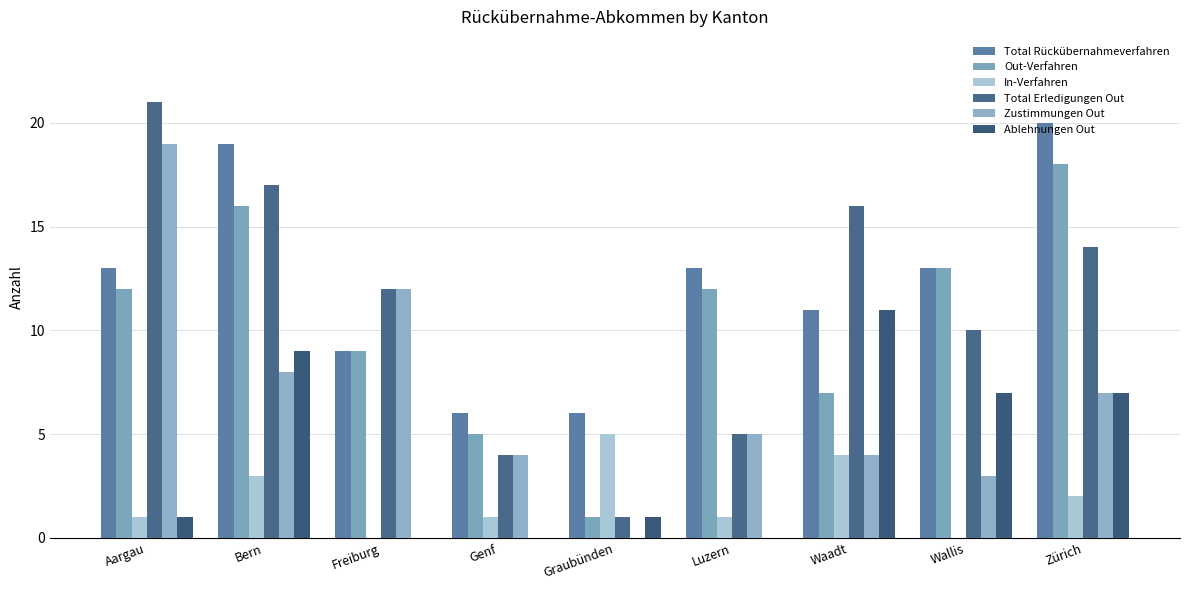

How many groups of bars are there?

9